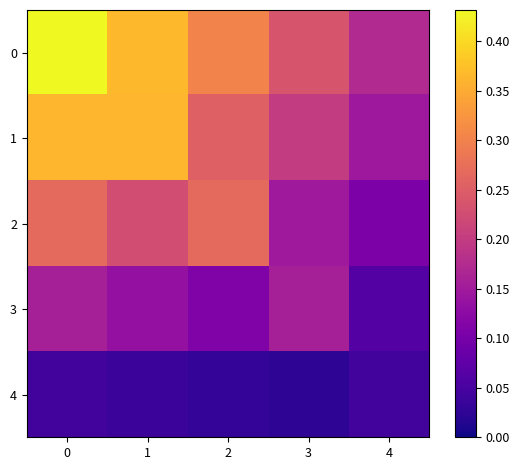

At how many categories does at least one series exceed 0?

5